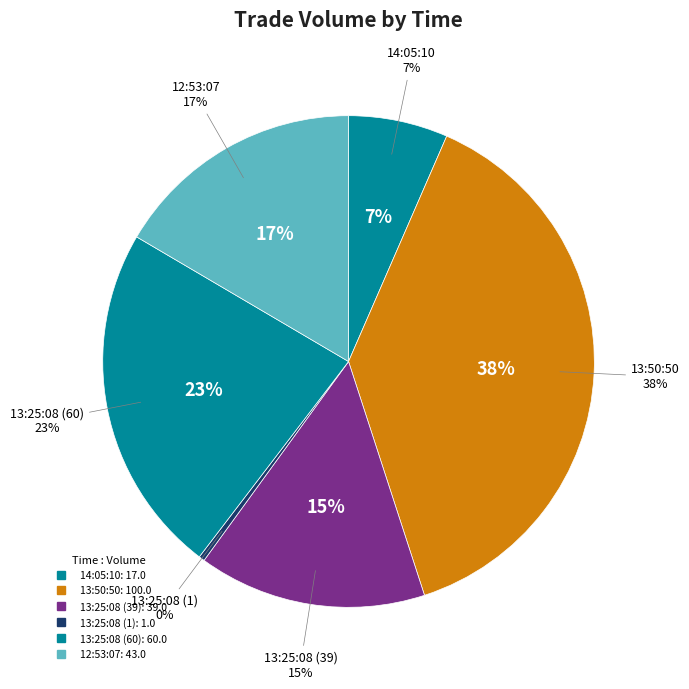

Which has a higher value, 13:25:08 (60) or 12:53:07?

13:25:08 (60)